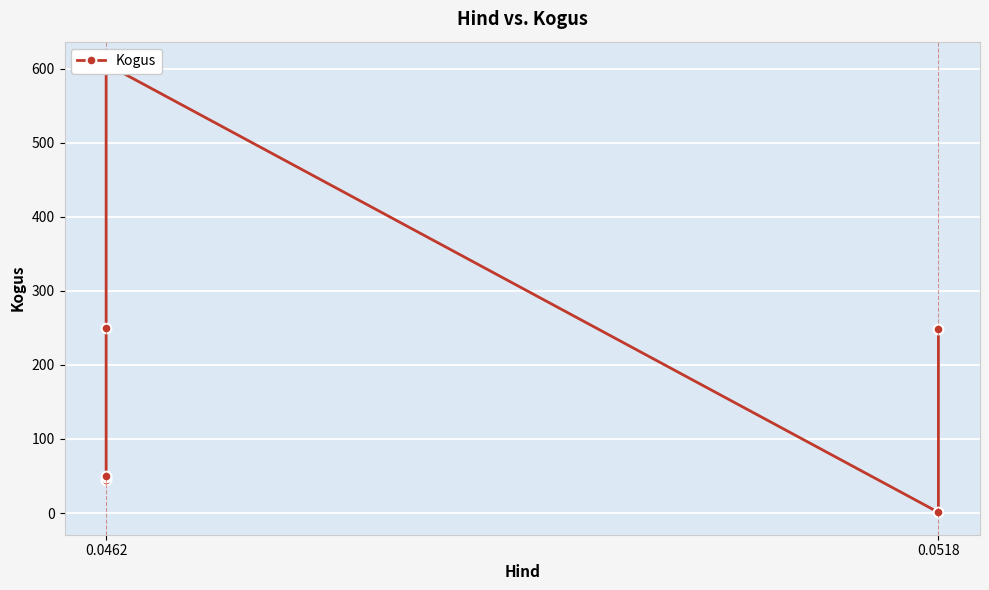

Is it true that the value at 0.0462 is 250?

True